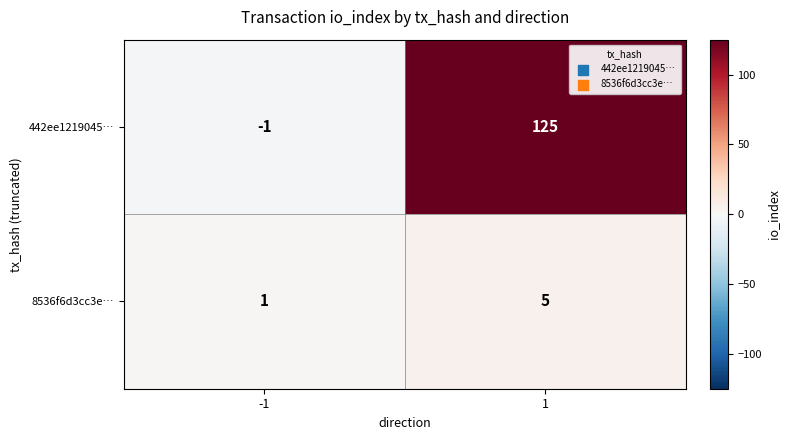

At -1, list the series in order from largest to smallest.

8536f6d3cc3e…, 442ee1219045…